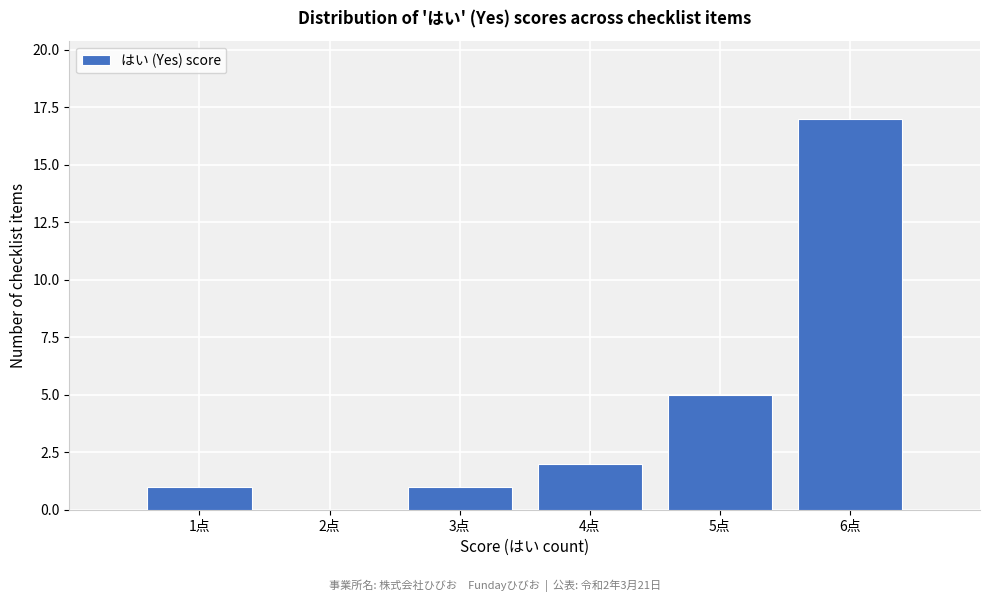

Which range on the x-axis has the tallest bar?

5.5 to 6.5